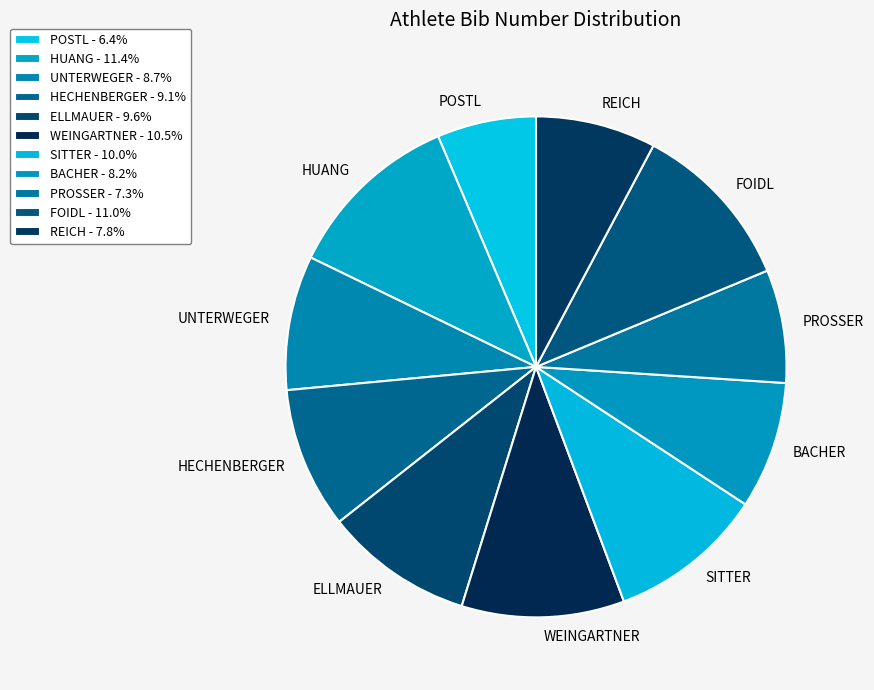

Is there any slice that represents more than half of the pie?

No